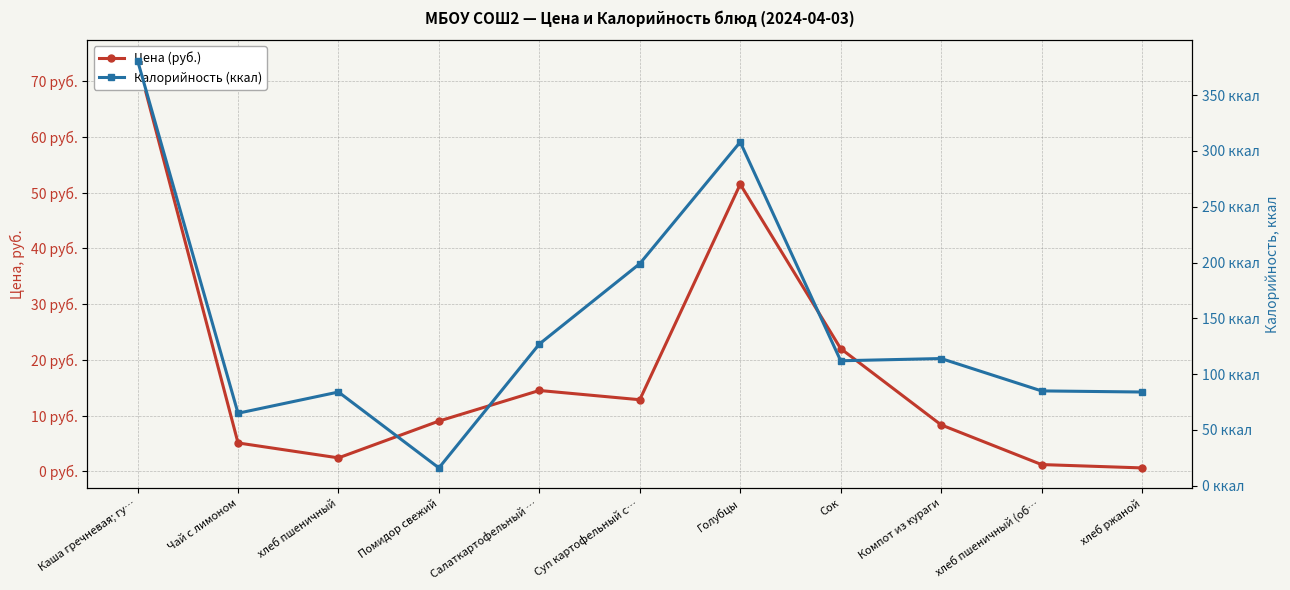

Is it true that Калорийность (ккал) equals 263.9 at Суп картофельный с…?

False